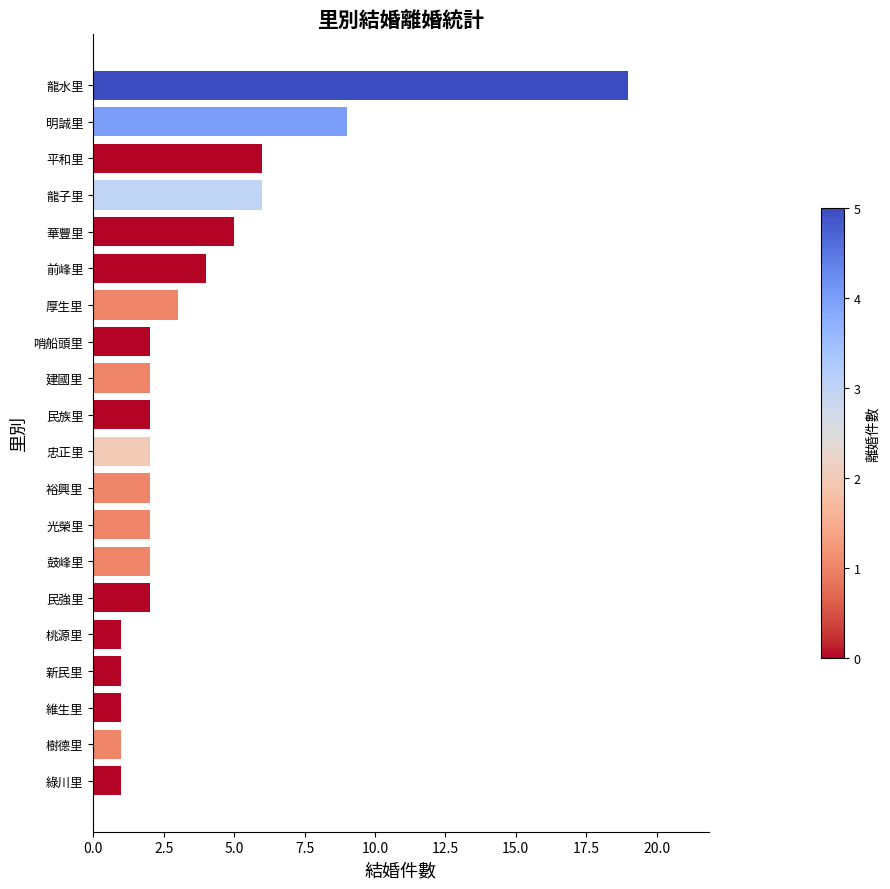

True or false: the data shows 2 at 民強里.

True